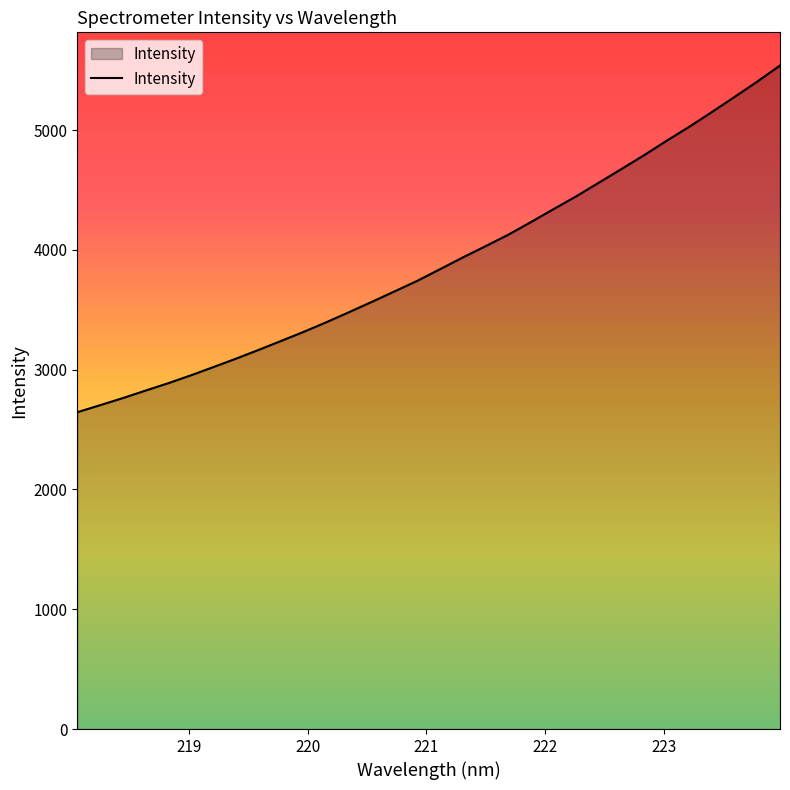

What is the maximum value shown in the chart?

5538.5